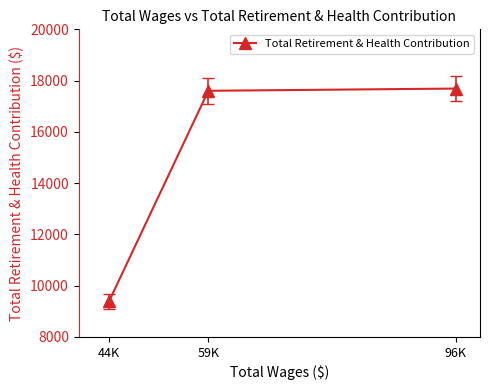

What is the value of the 1st point from the left?

9386